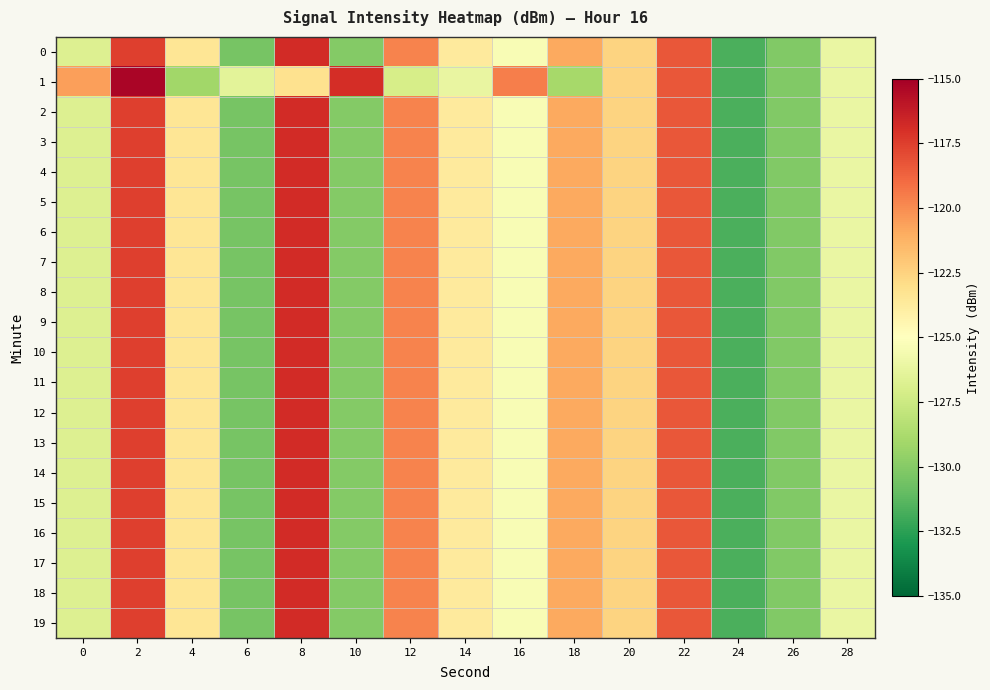

Reading left to right, what are all the values shown in this chart?

0: 0=-126.7	2=-117.5	4=-123.4	6=-130.4	8=-116.8	10=-130.1	12=-119.7	14=-123.7	16=-125.4	18=-120.9	20=-122.5	22=-118.3	24=-131.7	26=-130.1	28=-126.0
1: 0=-120.6	2=-115.3	4=-129.1	6=-126.5	8=-123.2	10=-116.9	12=-127.0	14=-126.1	16=-119.5	18=-128.9	20=-122.5	22=-118.3	24=-131.7	26=-130.1	28=-126.0
2: 0=-126.7	2=-117.5	4=-123.4	6=-130.4	8=-116.8	10=-130.1	12=-119.7	14=-123.7	16=-125.4	18=-120.9	20=-122.5	22=-118.3	24=-131.7	26=-130.1	28=-126.0
3: 0=-126.7	2=-117.5	4=-123.4	6=-130.4	8=-116.8	10=-130.1	12=-119.7	14=-123.7	16=-125.4	18=-120.9	20=-122.5	22=-118.3	24=-131.7	26=-130.1	28=-126.0
4: 0=-126.7	2=-117.5	4=-123.4	6=-130.4	8=-116.8	10=-130.1	12=-119.7	14=-123.7	16=-125.4	18=-120.9	20=-122.5	22=-118.3	24=-131.7	26=-130.1	28=-126.0
5: 0=-126.7	2=-117.5	4=-123.4	6=-130.4	8=-116.8	10=-130.1	12=-119.7	14=-123.7	16=-125.4	18=-120.9	20=-122.5	22=-118.3	24=-131.7	26=-130.1	28=-126.0
6: 0=-126.7	2=-117.5	4=-123.4	6=-130.4	8=-116.8	10=-130.1	12=-119.7	14=-123.7	16=-125.4	18=-120.9	20=-122.5	22=-118.3	24=-131.7	26=-130.1	28=-126.0
7: 0=-126.7	2=-117.5	4=-123.4	6=-130.4	8=-116.8	10=-130.1	12=-119.7	14=-123.7	16=-125.4	18=-120.9	20=-122.5	22=-118.3	24=-131.7	26=-130.1	28=-126.0
8: 0=-126.7	2=-117.5	4=-123.4	6=-130.4	8=-116.8	10=-130.1	12=-119.7	14=-123.7	16=-125.4	18=-120.9	20=-122.5	22=-118.3	24=-131.7	26=-130.1	28=-126.0
9: 0=-126.7	2=-117.5	4=-123.4	6=-130.4	8=-116.8	10=-130.1	12=-119.7	14=-123.7	16=-125.4	18=-120.9	20=-122.5	22=-118.3	24=-131.7	26=-130.1	28=-126.0
10: 0=-126.7	2=-117.5	4=-123.4	6=-130.4	8=-116.8	10=-130.1	12=-119.7	14=-123.7	16=-125.4	18=-120.9	20=-122.5	22=-118.3	24=-131.7	26=-130.1	28=-126.0
11: 0=-126.7	2=-117.5	4=-123.4	6=-130.4	8=-116.8	10=-130.1	12=-119.7	14=-123.7	16=-125.4	18=-120.9	20=-122.5	22=-118.3	24=-131.7	26=-130.1	28=-126.0
12: 0=-126.7	2=-117.5	4=-123.4	6=-130.4	8=-116.8	10=-130.1	12=-119.7	14=-123.7	16=-125.4	18=-120.9	20=-122.5	22=-118.3	24=-131.7	26=-130.1	28=-126.0
13: 0=-126.7	2=-117.5	4=-123.4	6=-130.4	8=-116.8	10=-130.1	12=-119.7	14=-123.7	16=-125.4	18=-120.9	20=-122.5	22=-118.3	24=-131.7	26=-130.1	28=-126.0
14: 0=-126.7	2=-117.5	4=-123.4	6=-130.4	8=-116.8	10=-130.1	12=-119.7	14=-123.7	16=-125.4	18=-120.9	20=-122.5	22=-118.3	24=-131.7	26=-130.1	28=-126.0
15: 0=-126.7	2=-117.5	4=-123.4	6=-130.4	8=-116.8	10=-130.1	12=-119.7	14=-123.7	16=-125.4	18=-120.9	20=-122.5	22=-118.3	24=-131.7	26=-130.1	28=-126.0
16: 0=-126.7	2=-117.5	4=-123.4	6=-130.4	8=-116.8	10=-130.1	12=-119.7	14=-123.7	16=-125.4	18=-120.9	20=-122.5	22=-118.3	24=-131.7	26=-130.1	28=-126.0
17: 0=-126.7	2=-117.5	4=-123.4	6=-130.4	8=-116.8	10=-130.1	12=-119.7	14=-123.7	16=-125.4	18=-120.9	20=-122.5	22=-118.3	24=-131.7	26=-130.1	28=-126.0
18: 0=-126.7	2=-117.5	4=-123.4	6=-130.4	8=-116.8	10=-130.1	12=-119.7	14=-123.7	16=-125.4	18=-120.9	20=-122.5	22=-118.3	24=-131.7	26=-130.1	28=-126.0
19: 0=-126.7	2=-117.5	4=-123.4	6=-130.4	8=-116.8	10=-130.1	12=-119.7	14=-123.7	16=-125.4	18=-120.9	20=-122.5	22=-118.3	24=-131.7	26=-130.1	28=-126.0